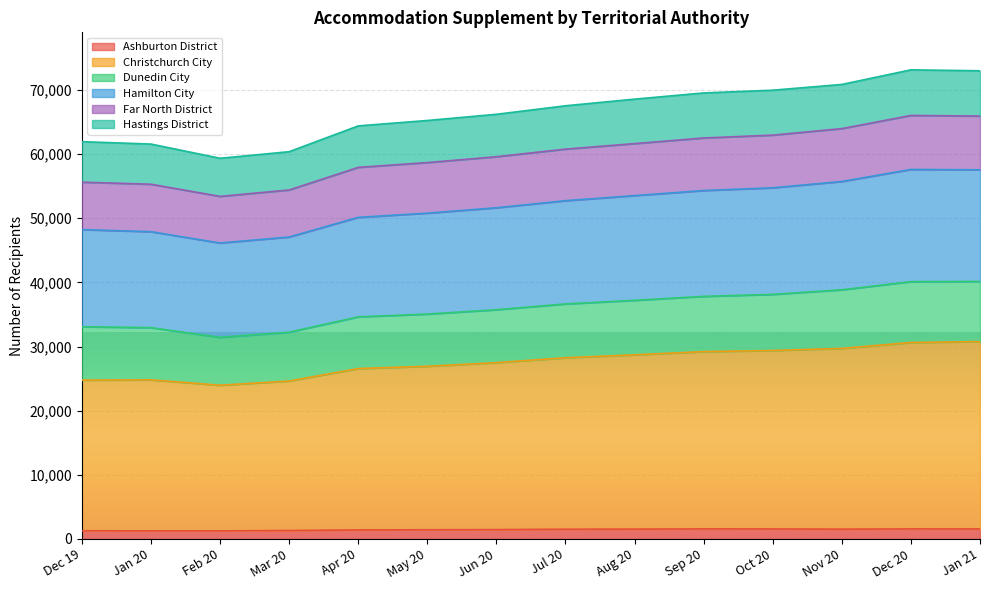

Count the number of categories in the chart.

14